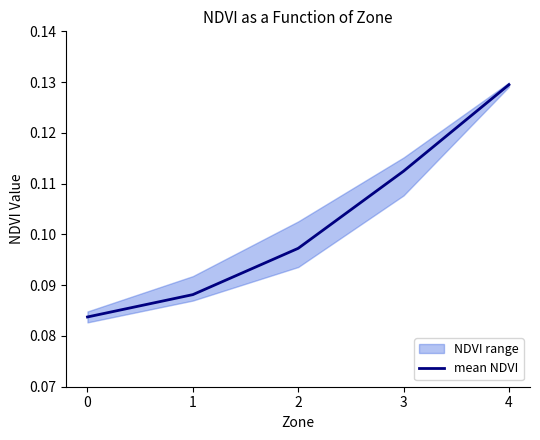

Reading left to right, list all the values displayed in this chart.

0.1	0.1	0.1	0.1	0.1